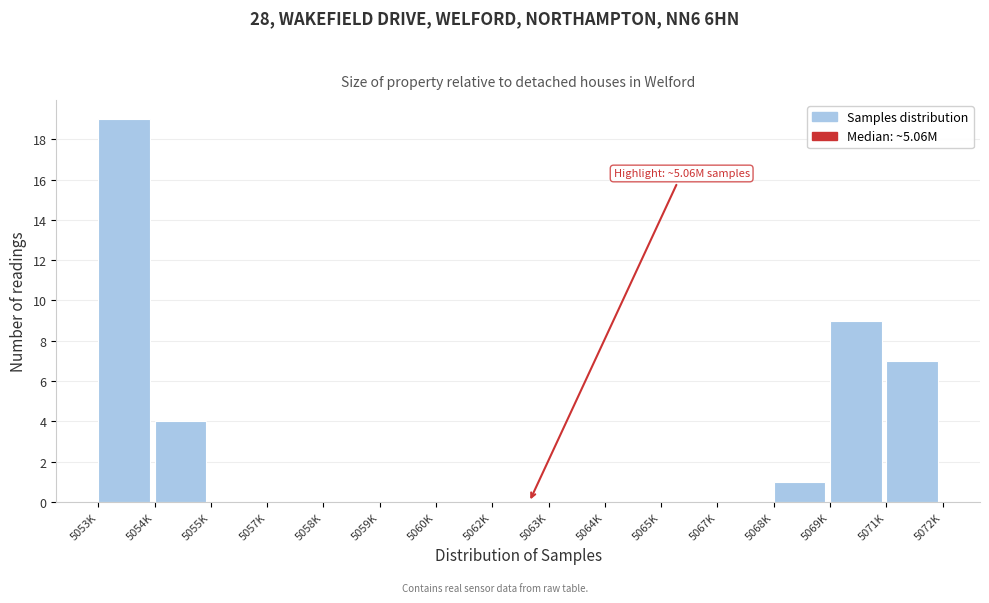

Reading left to right, what are all the values shown in this chart?

5053K=19	5054K=4	5055K=0	5057K=0	5058K=0	5059K=0	5060K=0	5062K=0	5063K=0	5064K=0	5065K=0	5067K=0	5068K=1	5069K=9	5071K=7